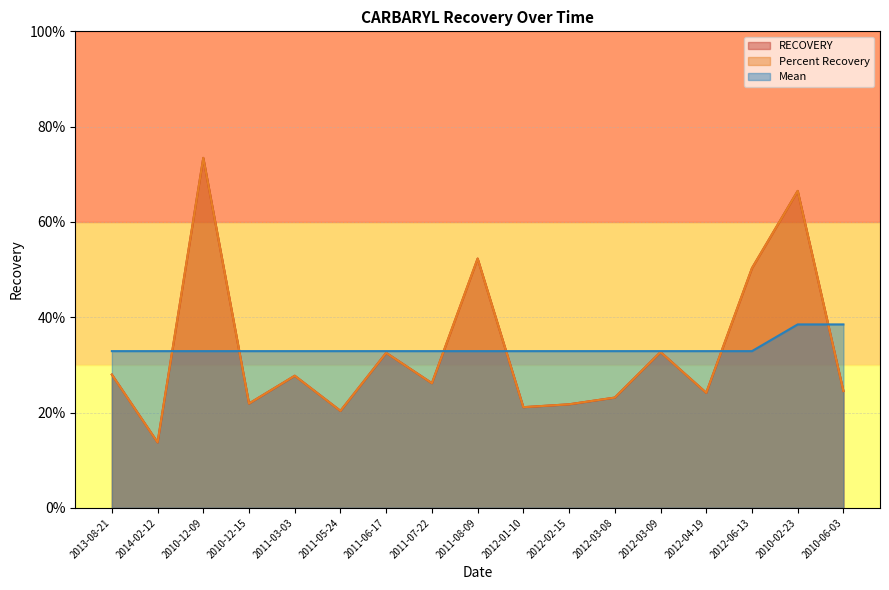

What is the label of the 9th point from the right?

2011-08-09